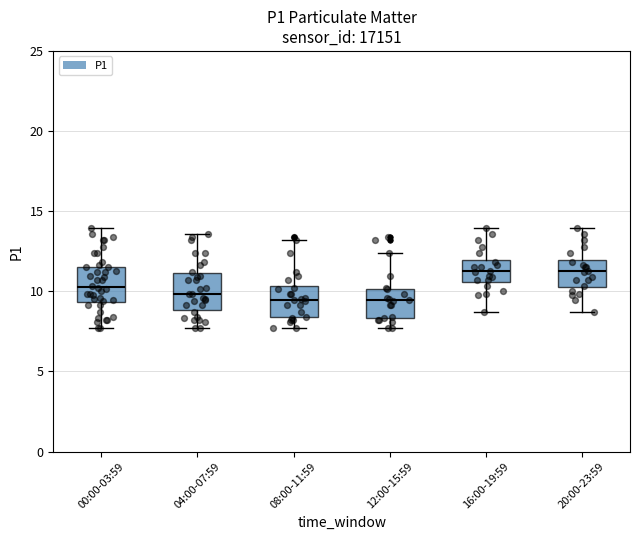

Where is the upper edge of the box for 12:00-15:59 on the y-axis? The values are not printed on the chart, so give them approximately, as read against the axis.

10.0